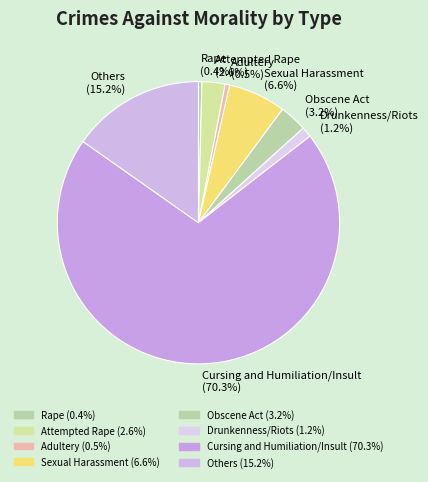

What percentage is NOT represented by Others?

84.8%